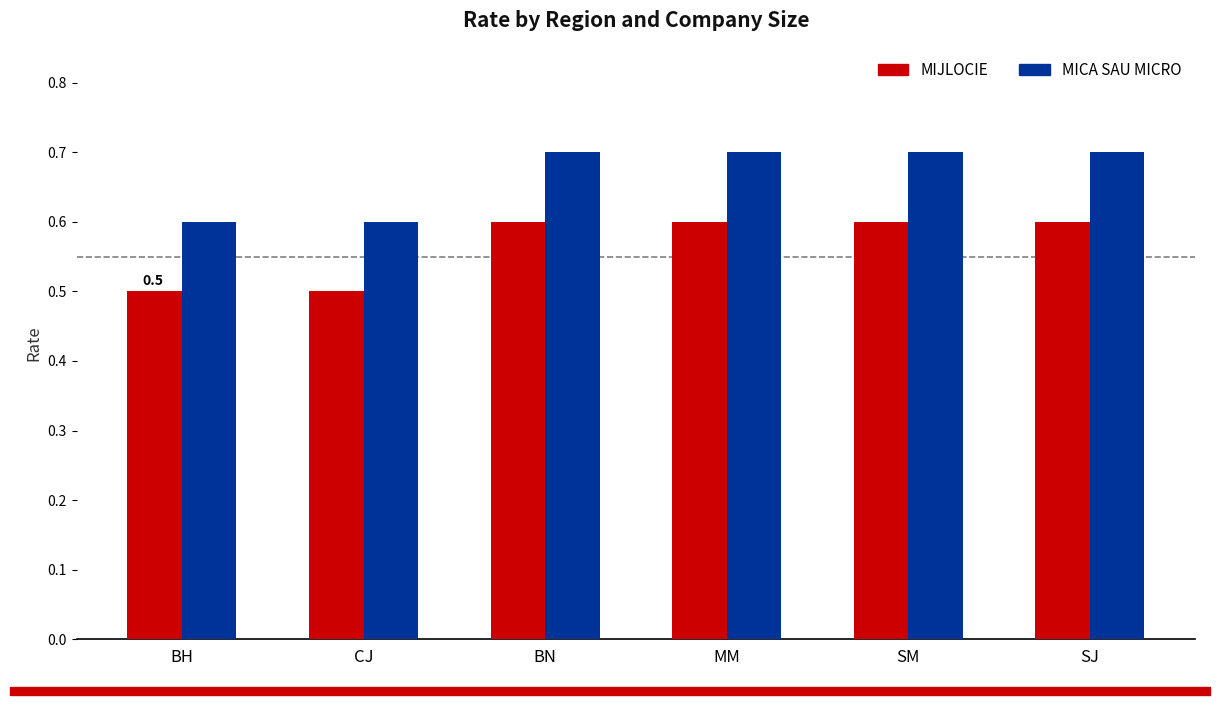

What is the smallest value displayed?

0.5